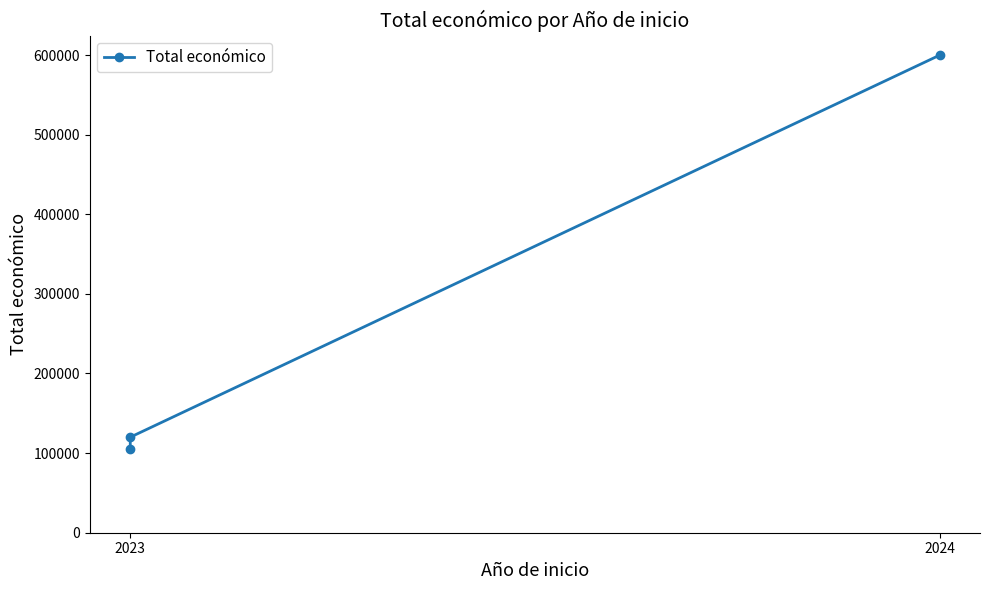

Does the chart have visible grid lines?

No